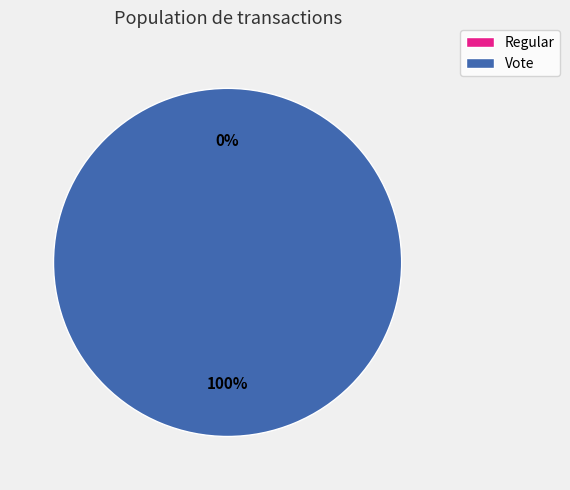

Rank the categories by value from highest to lowest.

Vote, Regular